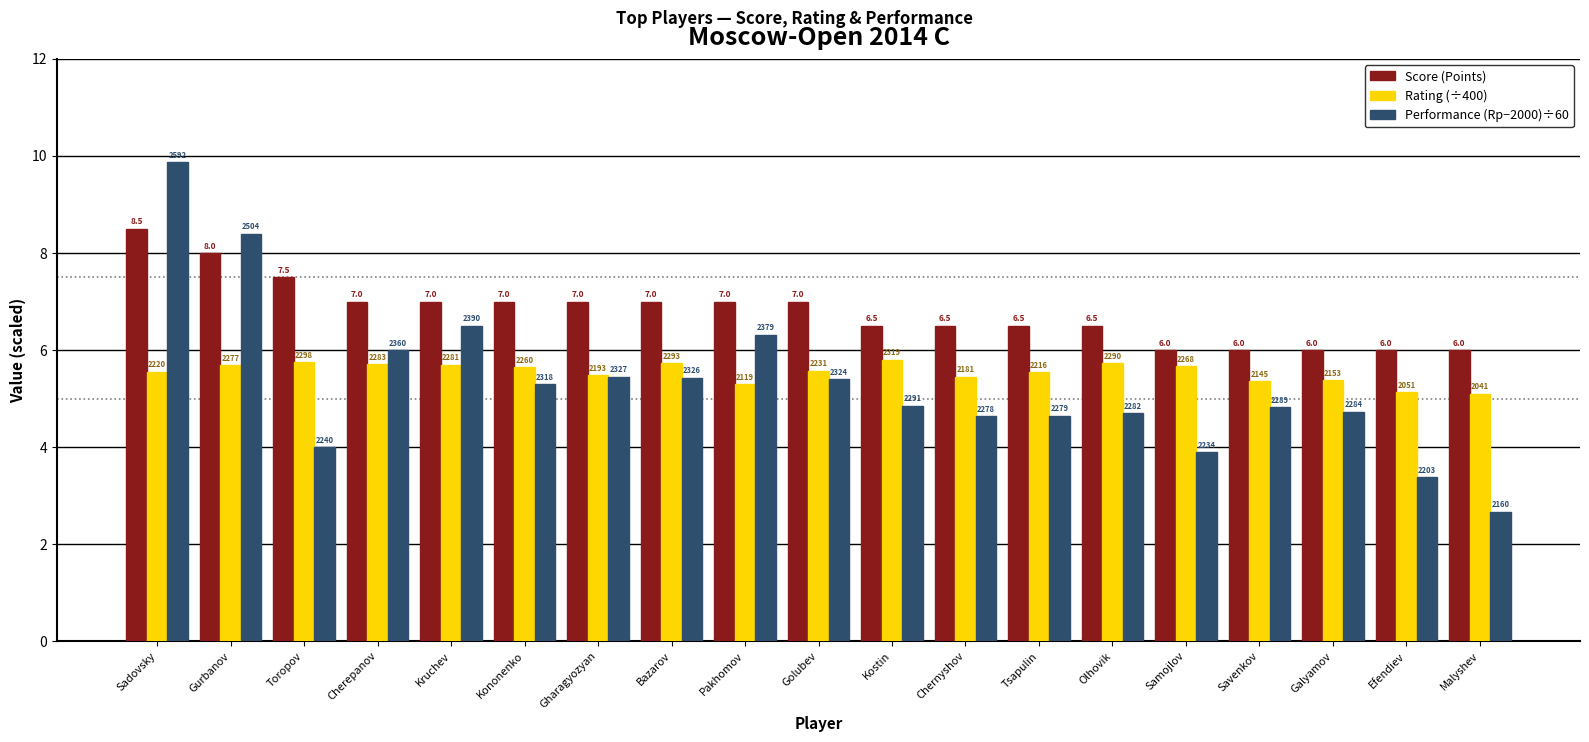

How many bars are there in total?

57